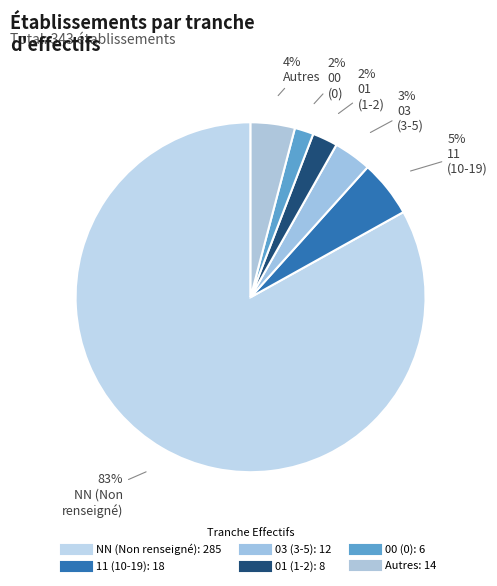

To the nearest percent, what is the difference between the largest and smallest slice percentages?

81%